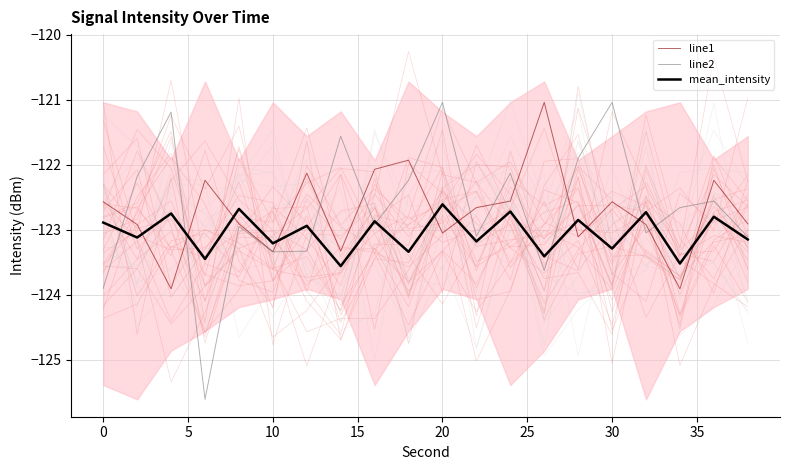

How many lines are shown in the chart?

3